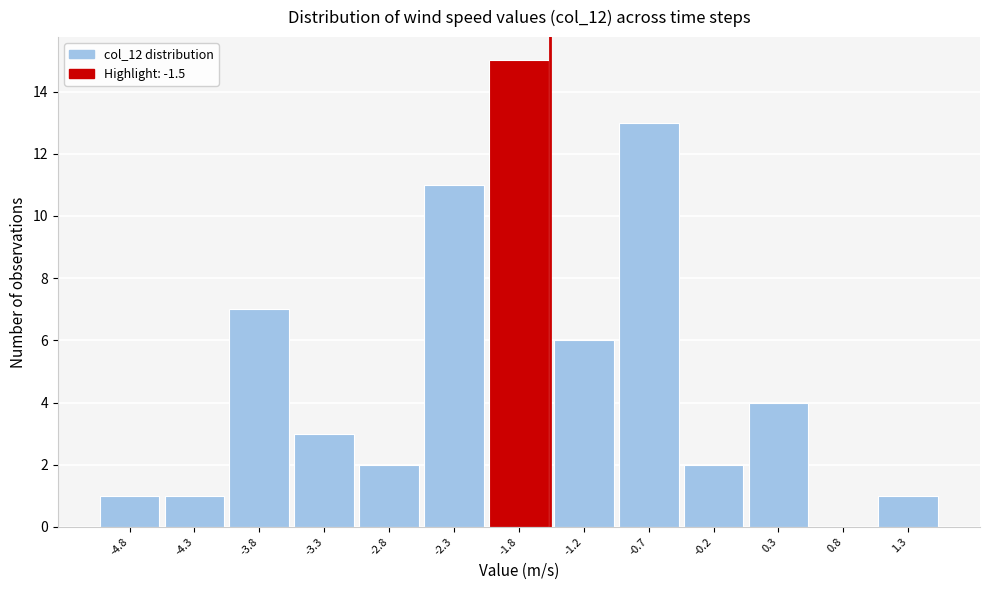

Which range on the x-axis has the tallest bar?

-2.0 to -1.5